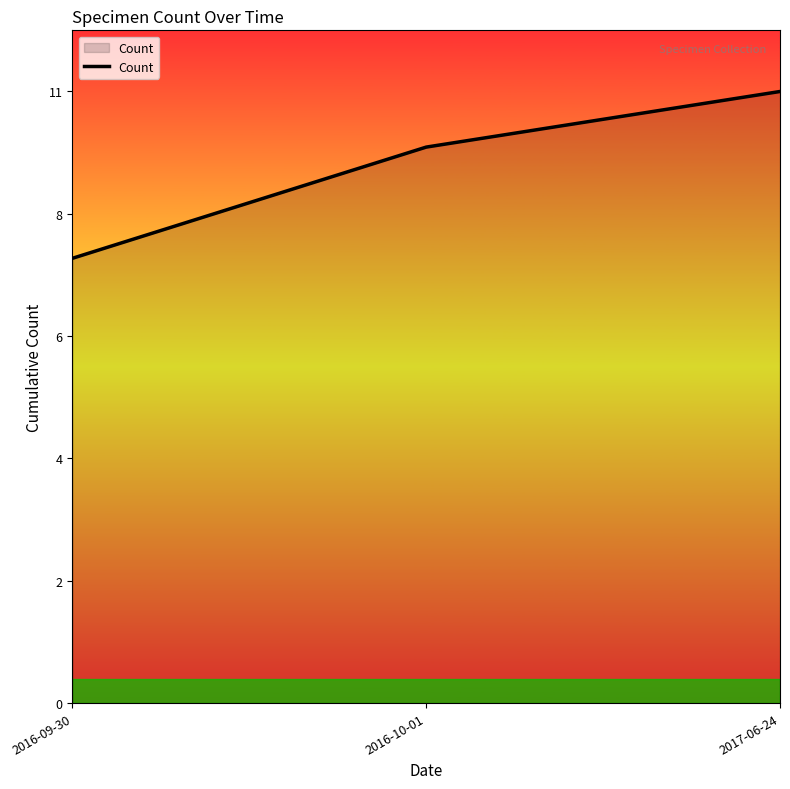

Which category has the lowest value across all series?

2016-09-30